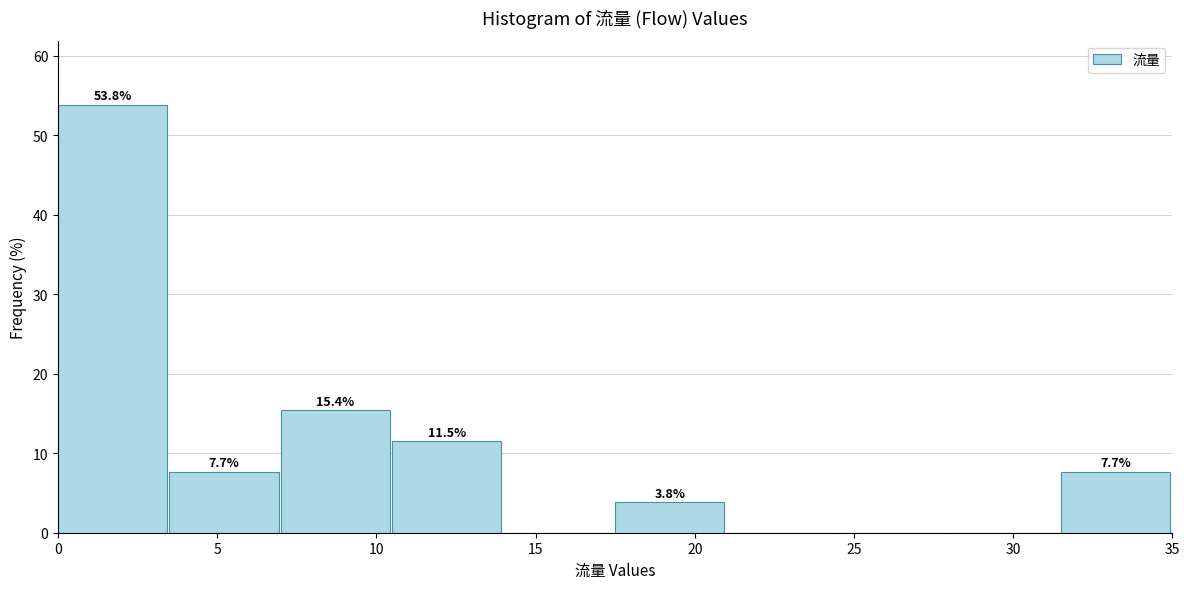

Over which range of the x-axis is the bar tallest?

0.0 to 3.5